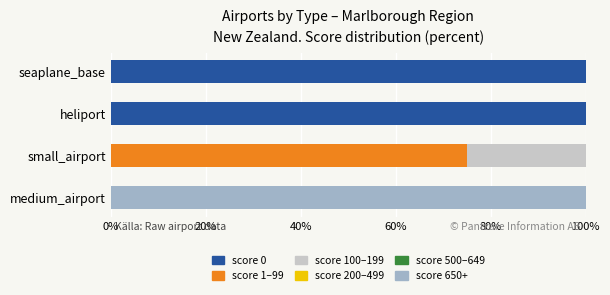

What is the total value across all series at heliport?

100